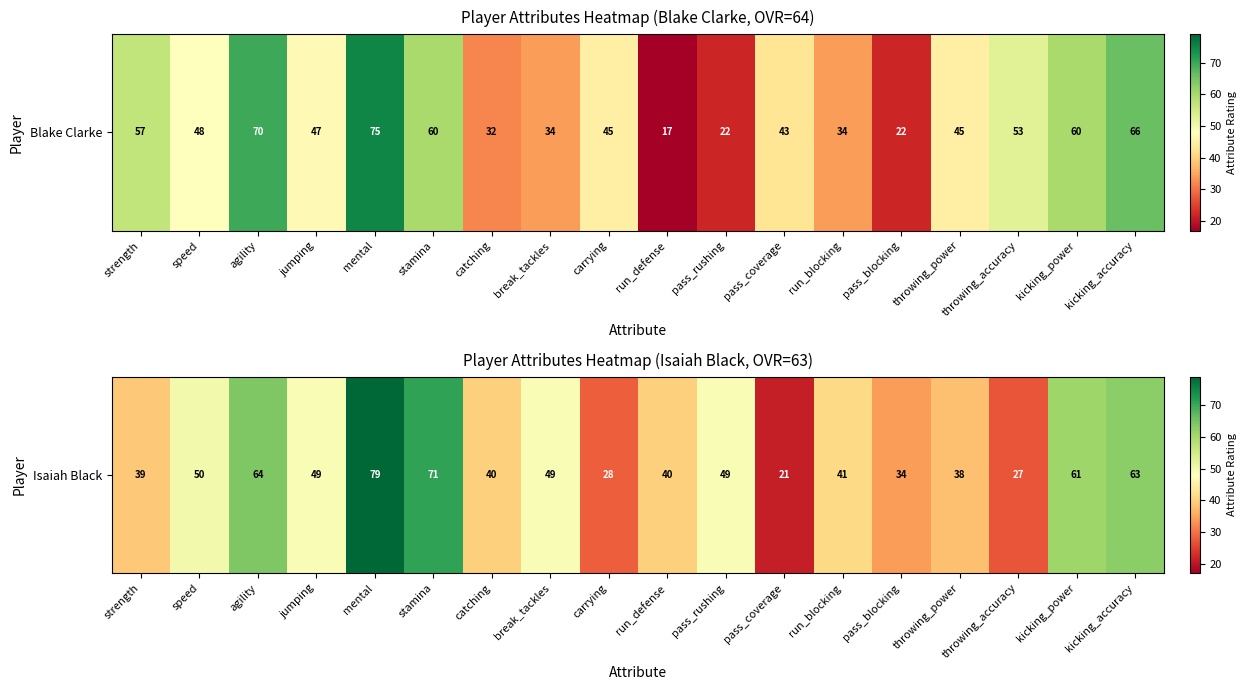

Is it true that the value at pass_rushing is 49?

True